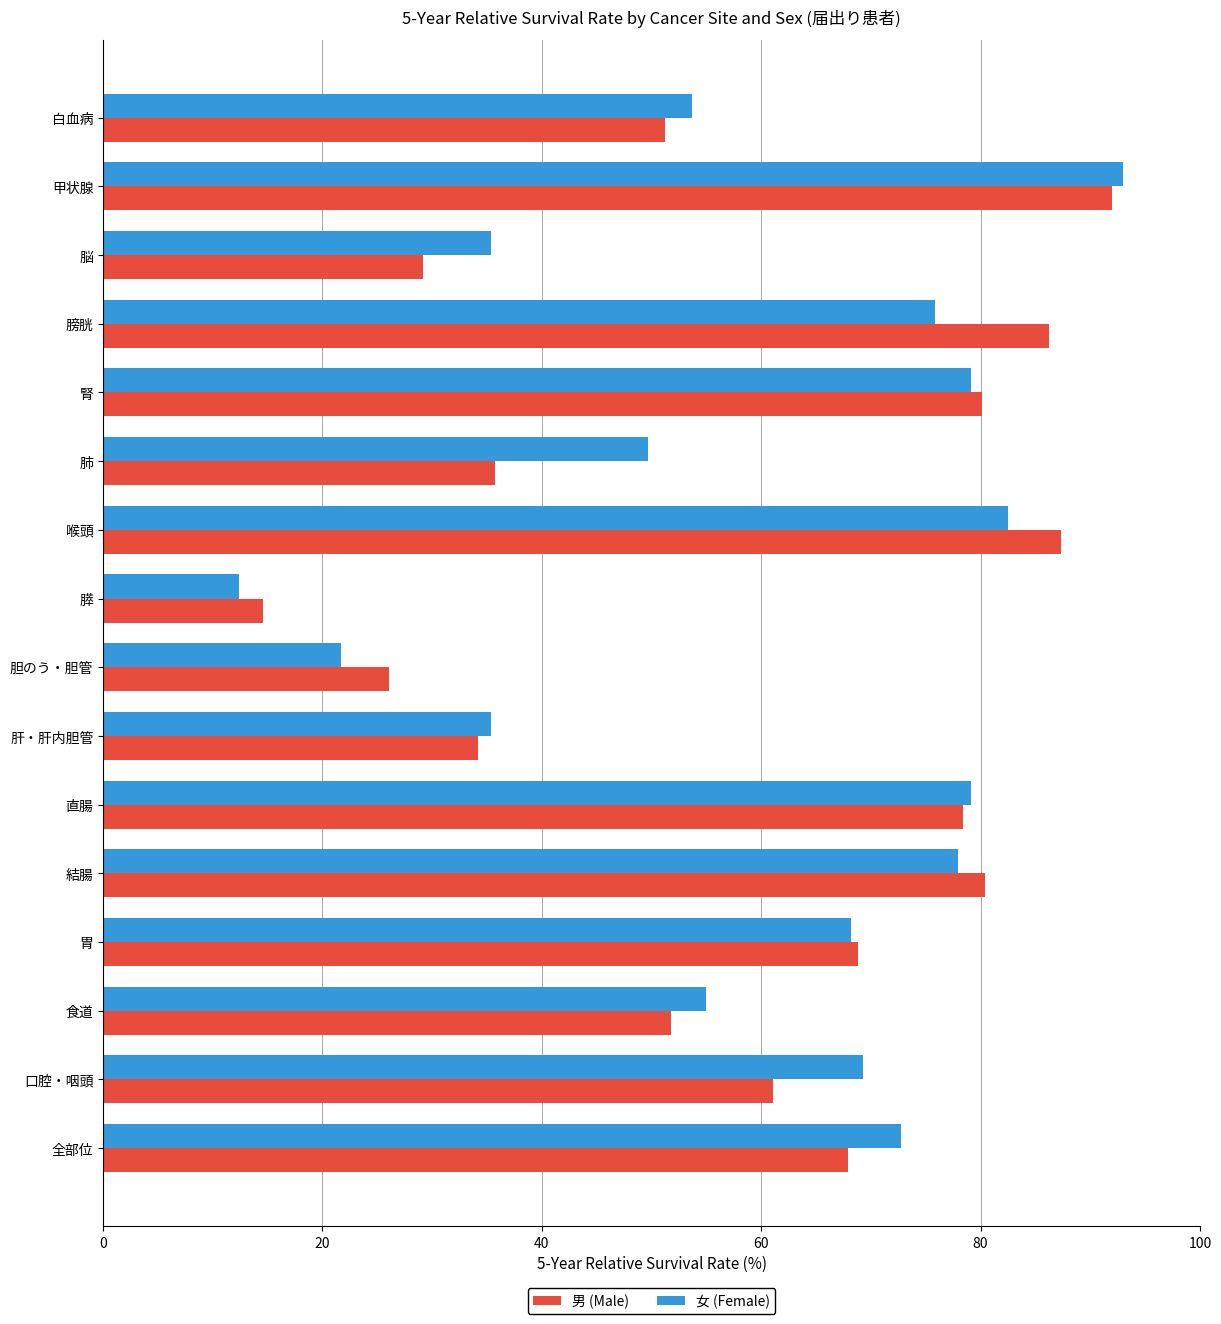

List the series in order of their overall mean, highest first.

女 (Female), 男 (Male)